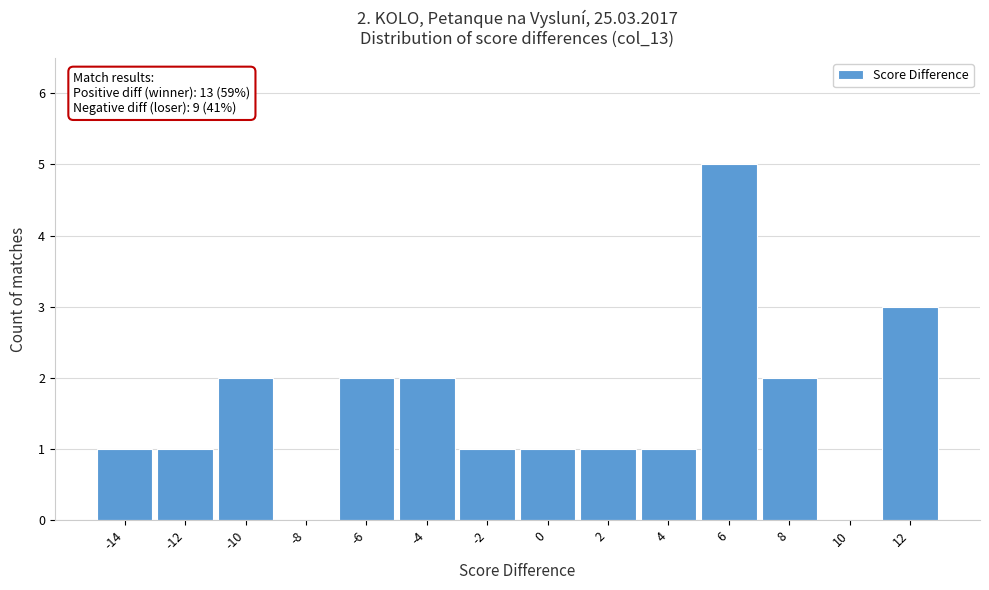

Reading left to right, list all the values displayed in this chart.

-14=1	-12=1	-10=2	-8=0	-6=2	-4=2	-2=1	0=1	2=1	4=1	6=5	8=2	10=0	12=3